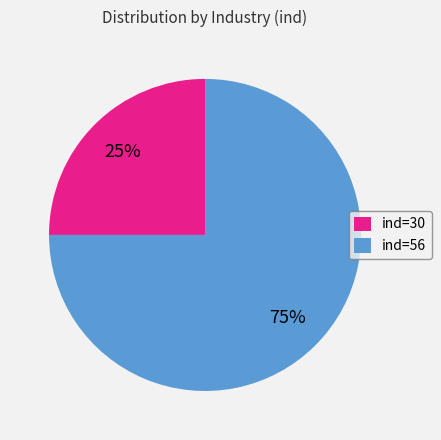

Is there a majority slice in this chart?

Yes